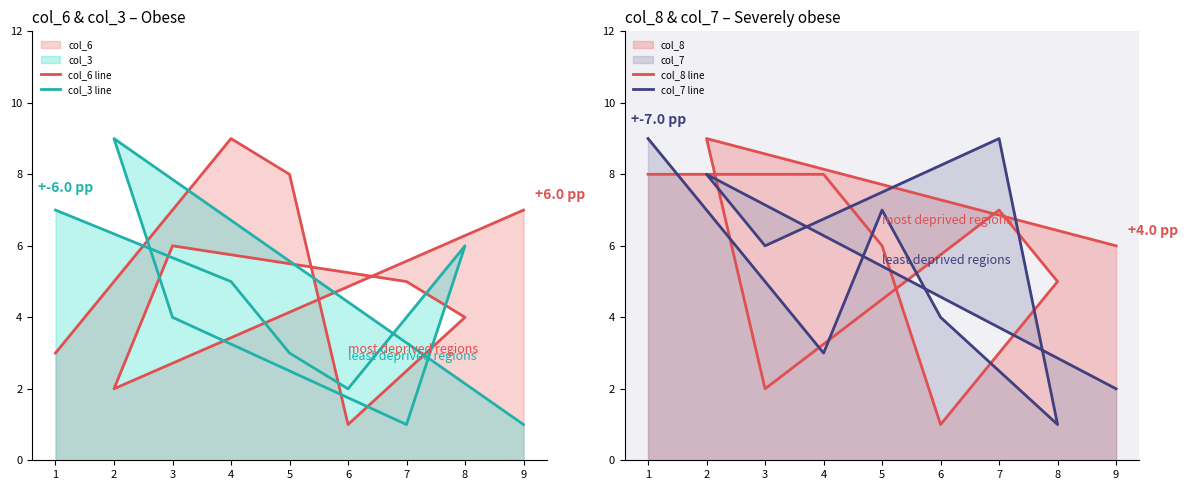

True or false: col_6 line and col_8 line intersect in this chart.

True